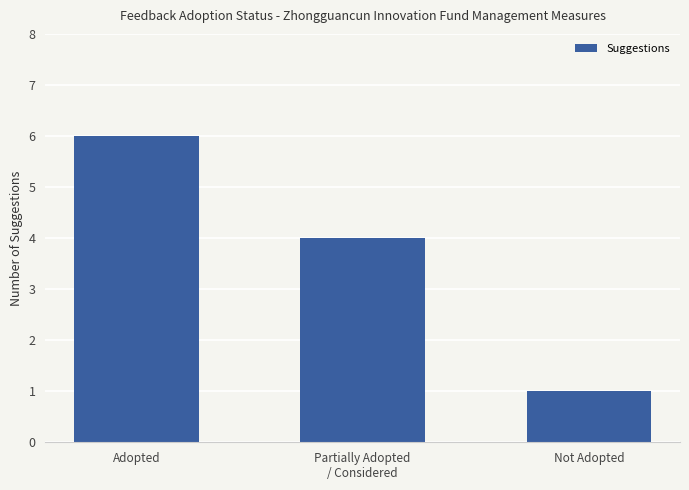

List the labels in order of value, smallest first.

Not Adopted, Partially Adopted
/ Considered, Adopted